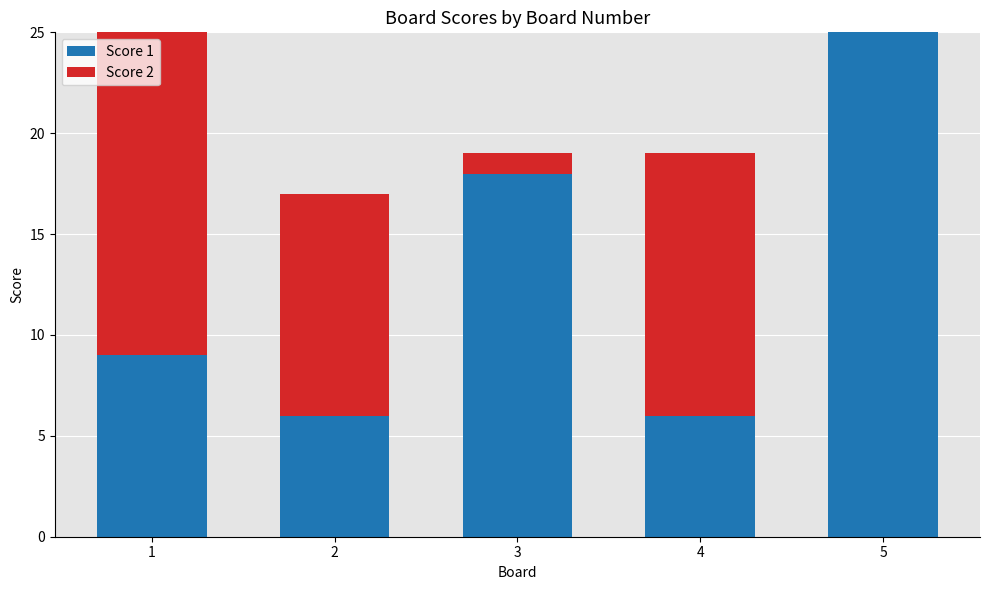

What is the total value across all series at 5?

25